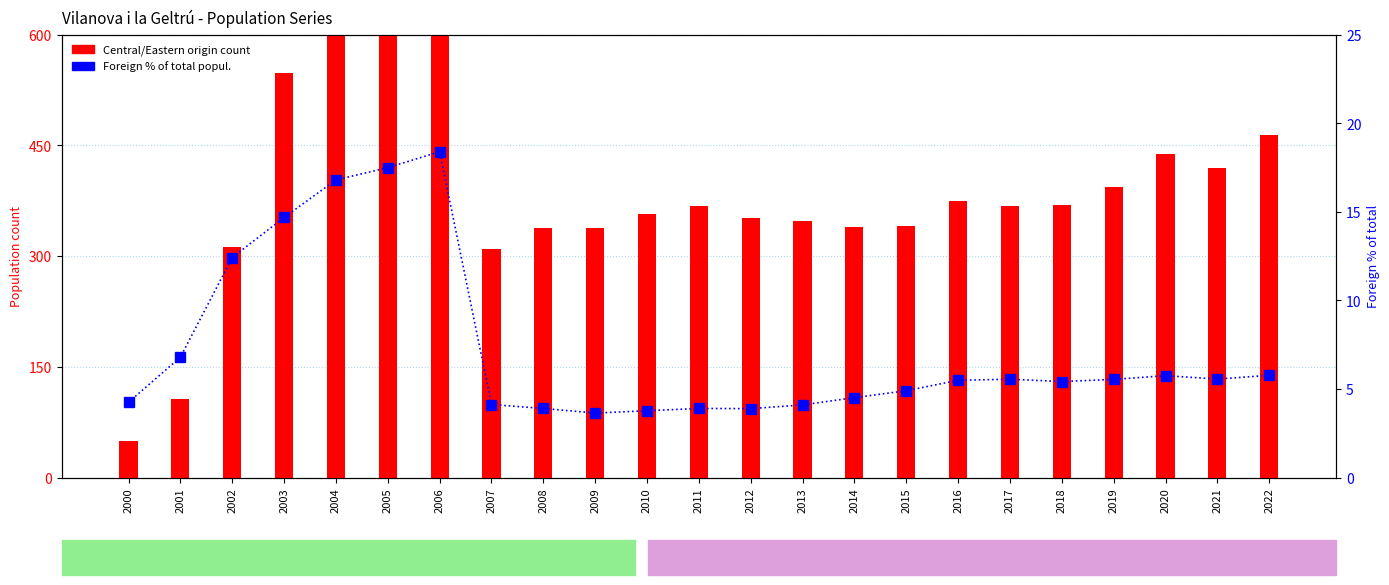

Which category has the highest value across all series?

2006